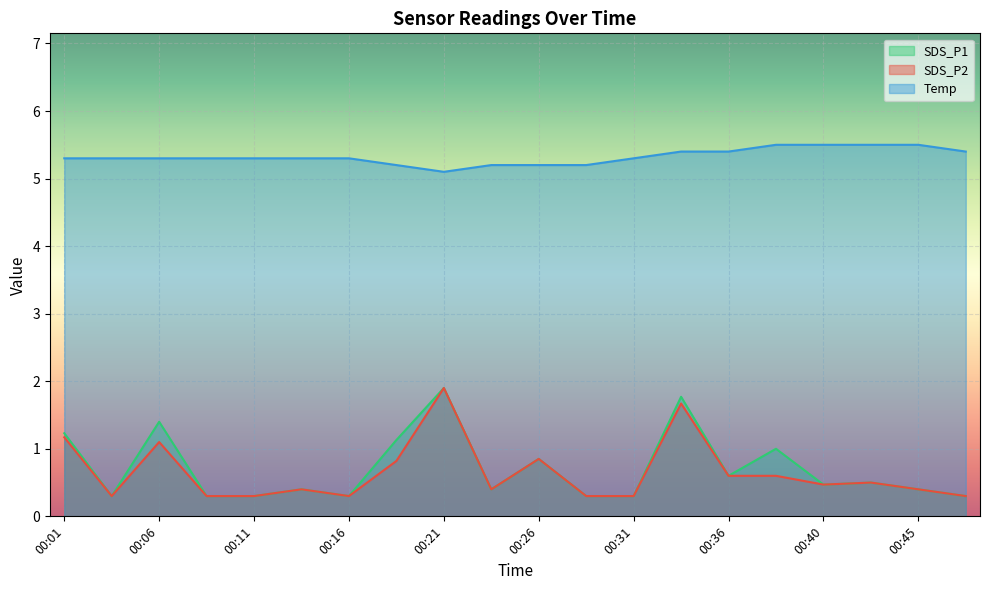

What is the value of the SDS_P2 point at the 8th from the left?

0.8